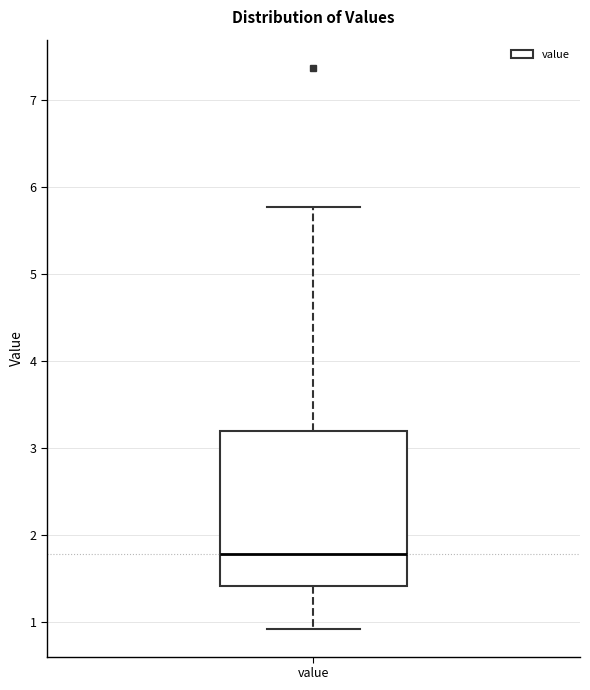

Transcribe this box plot: give where the median line is, the range the box spans, and where the two whiskers end, as read against the y-axis. The values are not printed on the chart, so give them approximately, as read against the axis.

median 1.8, box 1.4 to 3.2, whiskers 0.9 to 5.8